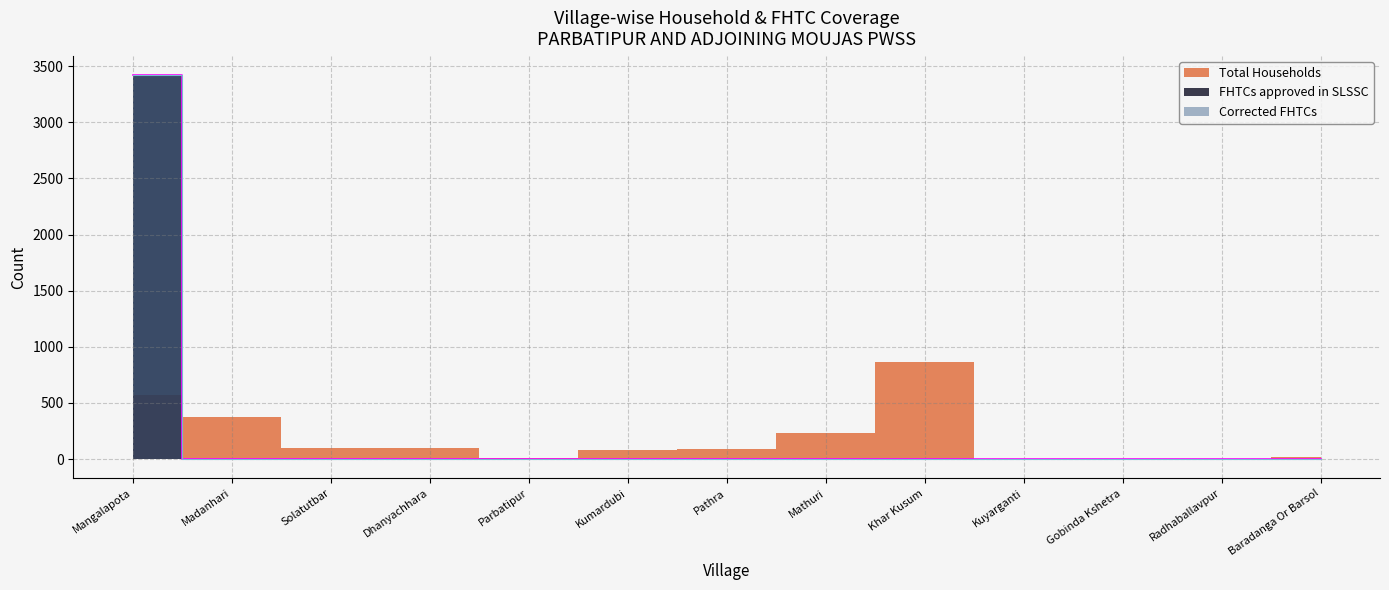

True or false: Corrected FHTCs has a value of 1153 at Kumardubi.

False